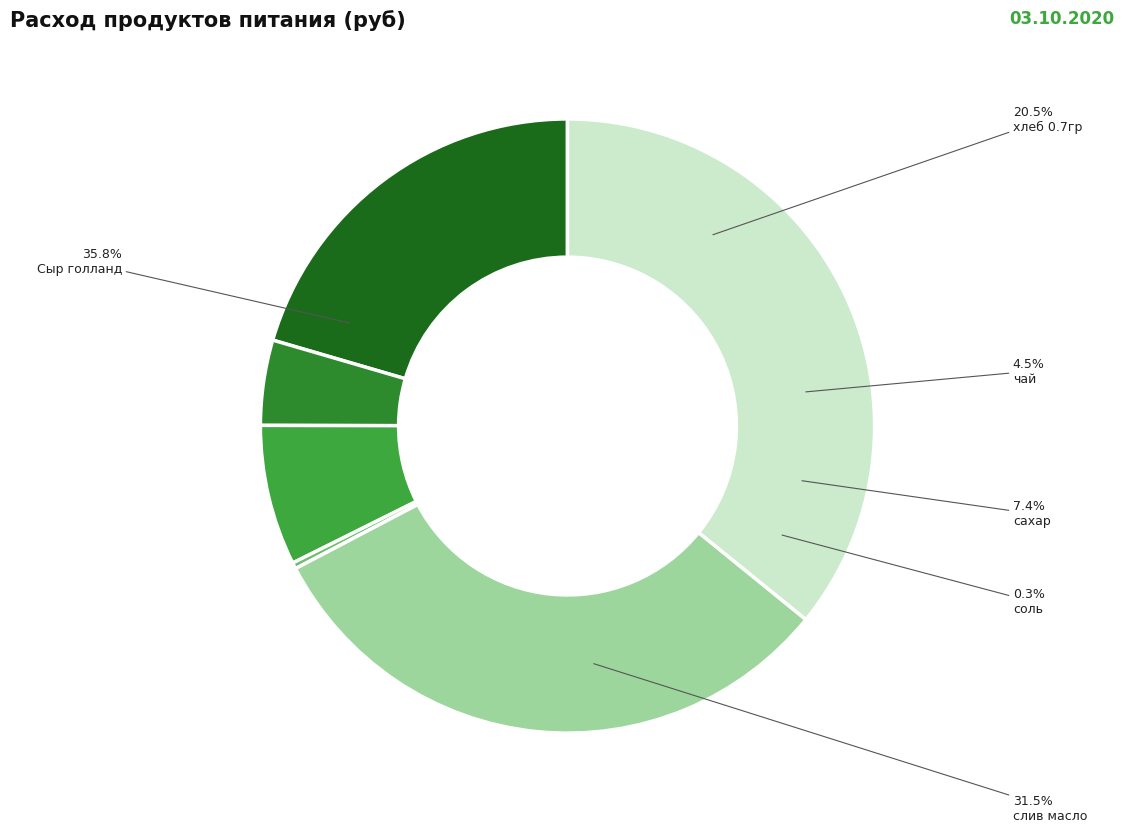

To the nearest percent, what is the difference between the largest and smallest slice percentages?

36%